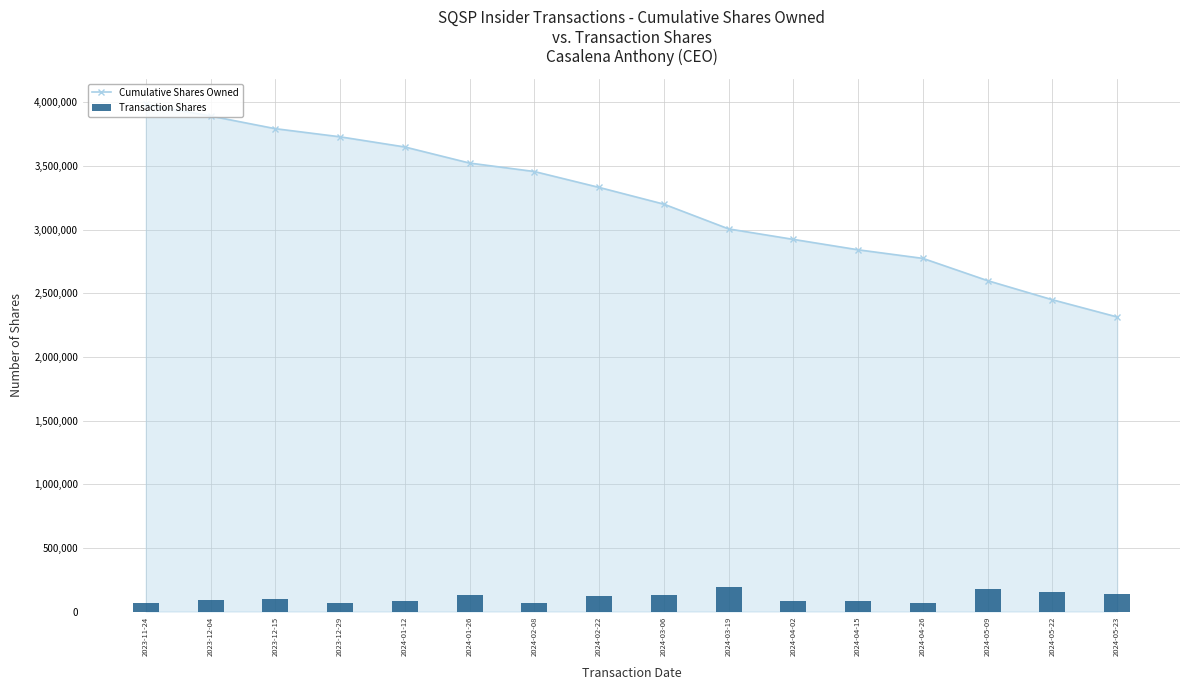

How many values in the Transaction Shares series exceed 99536?

7